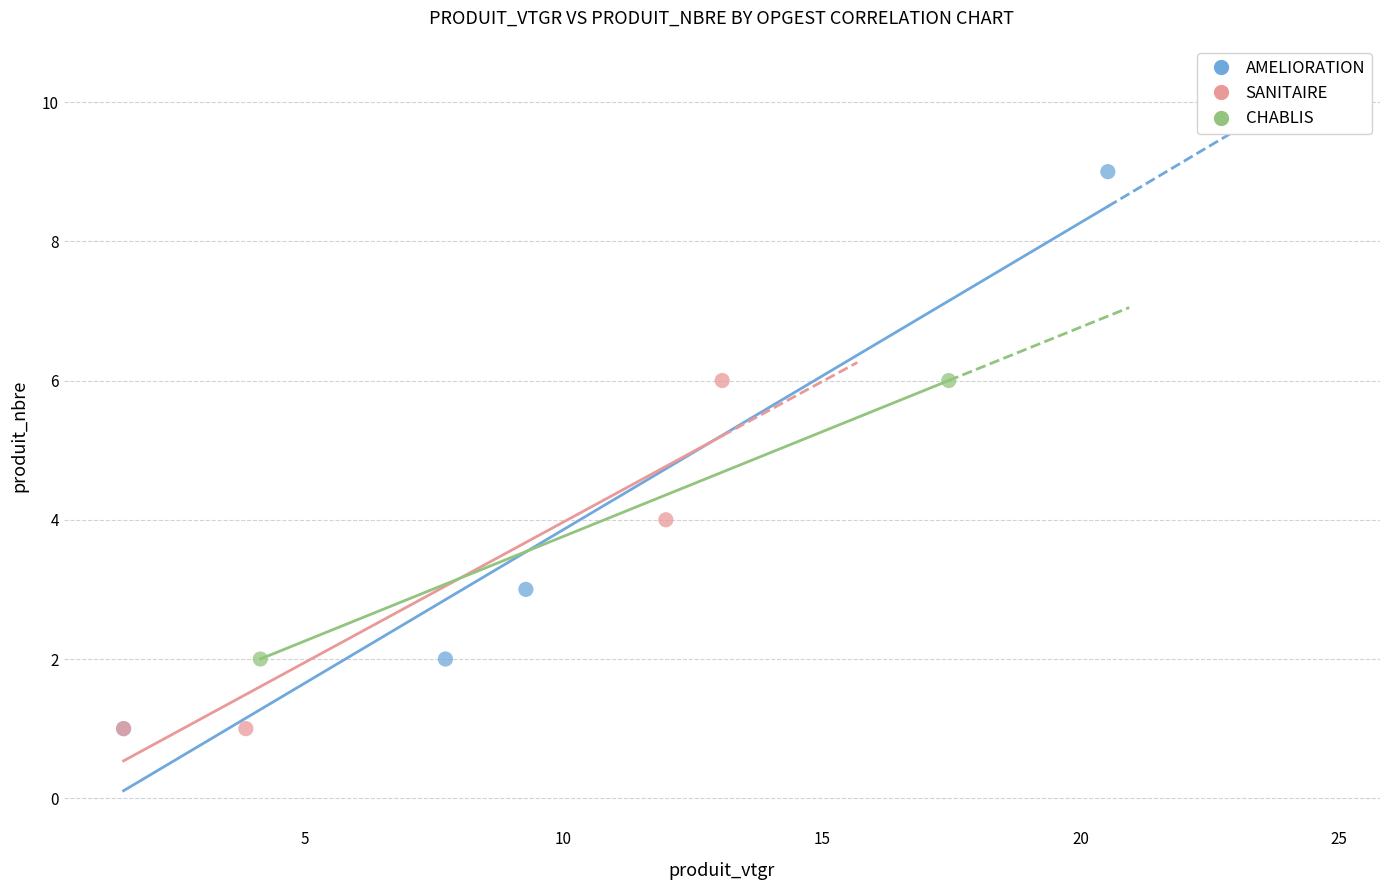

Which series reaches the maximum Y coordinate?

AMELIORATION